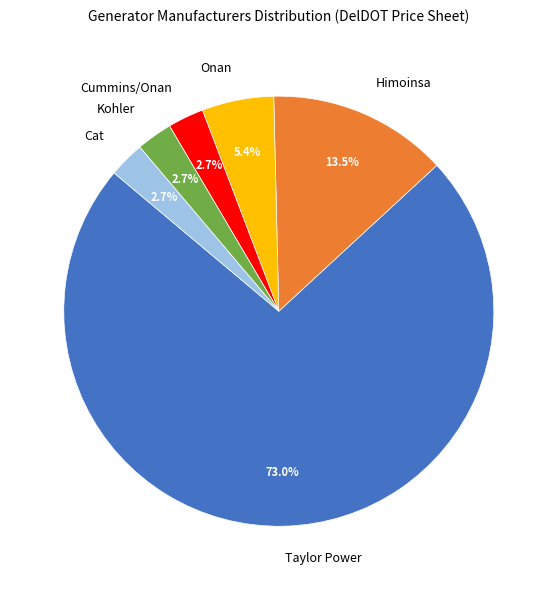

True or false: Cummins/Onan accounts for 11% of the total.

False